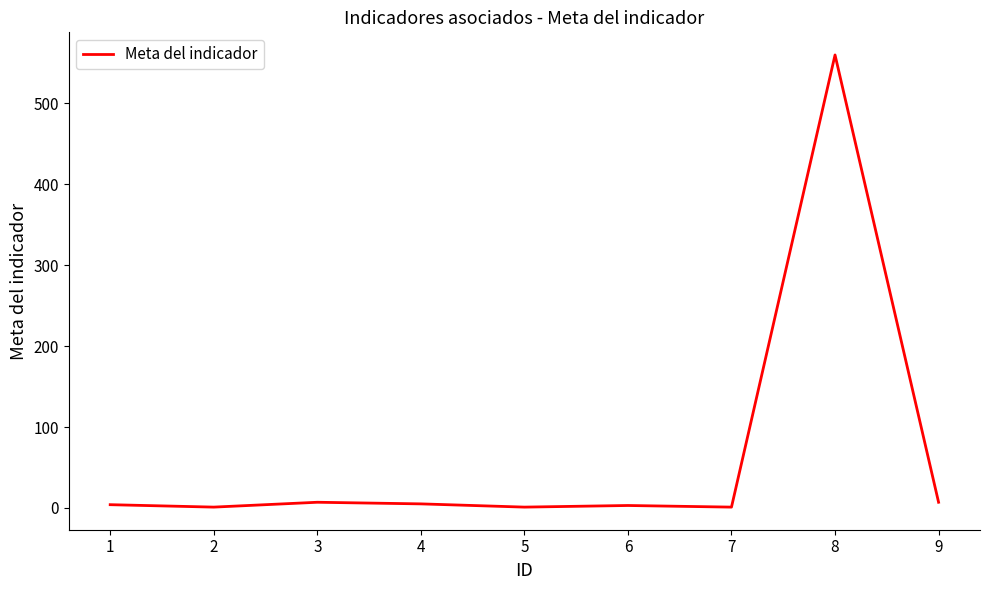

What is the average value?

65